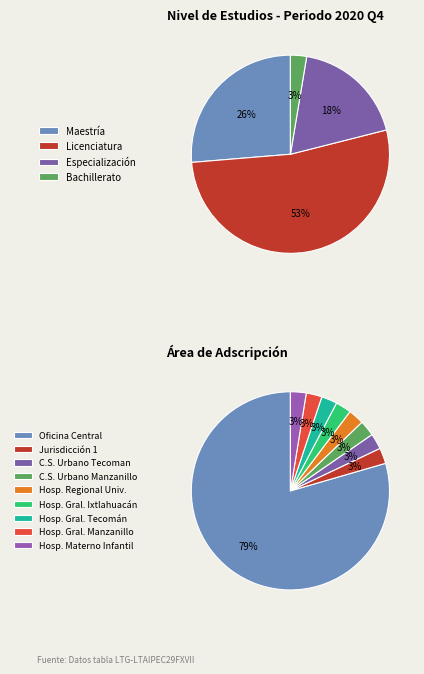

Is it true that Bachillerato is 3% of the pie?

True